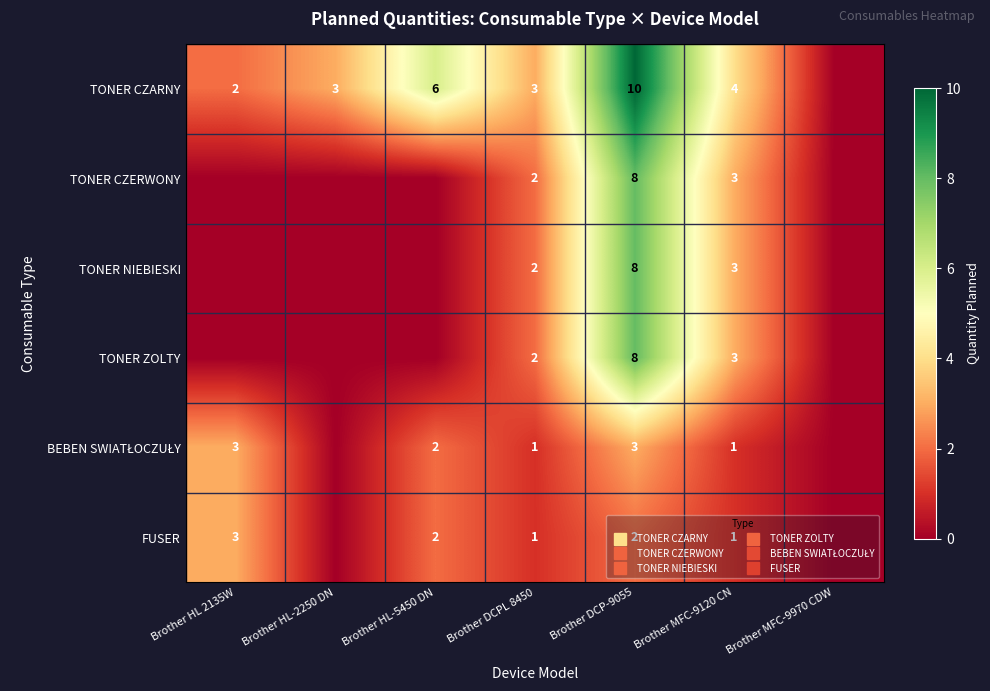

Is the value of TONER NIEBIESKI at Brother HL-2250 DN greater than the value of BEBEN SWIATŁOCZUŁY at Brother HL-2250 DN?

No